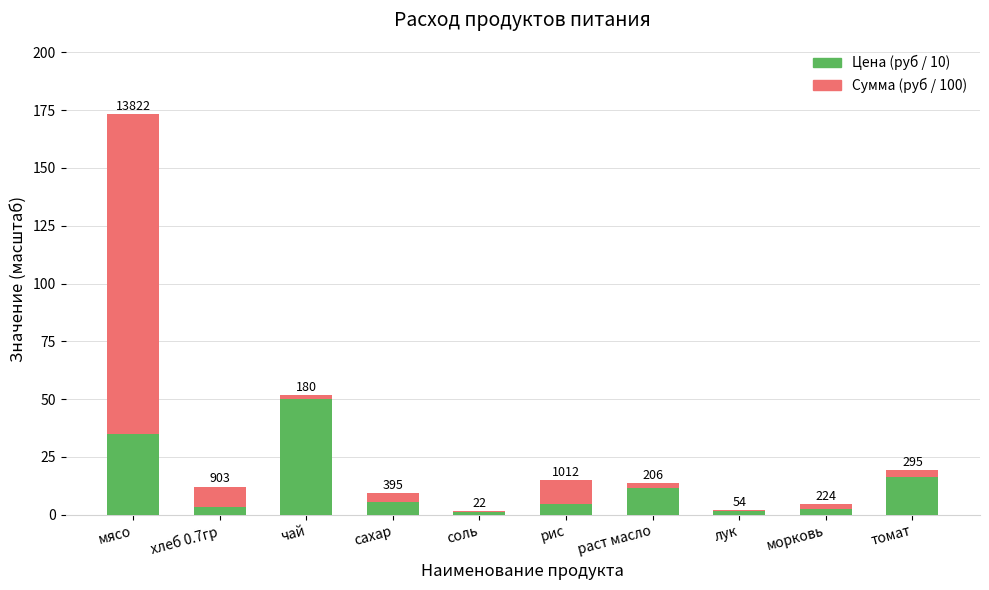

At рис, list the series in order from largest to smallest.

Сумма (руб / 100), Цена (руб / 10)